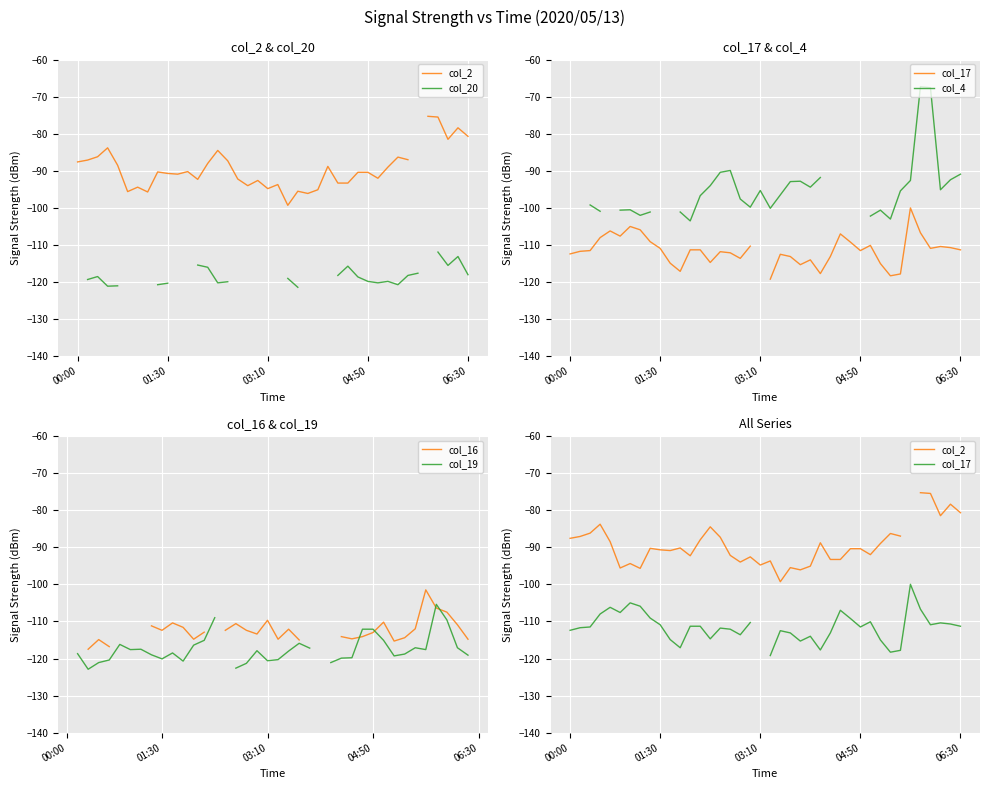

What is the difference between the maximum and second lowest values in the col_2 series?

20.8